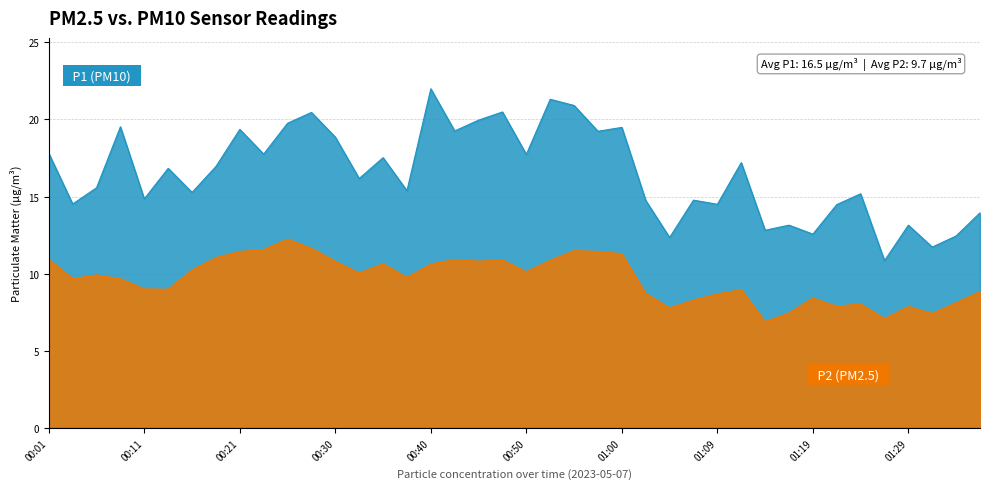

What is the label of the 34th point from the right?

00:16